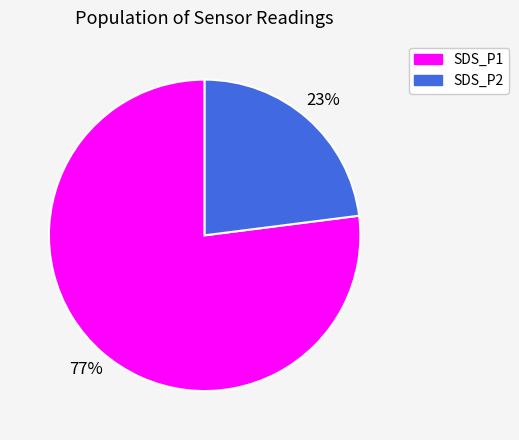

Is it true that SDS_P1 is 77% of the pie?

True